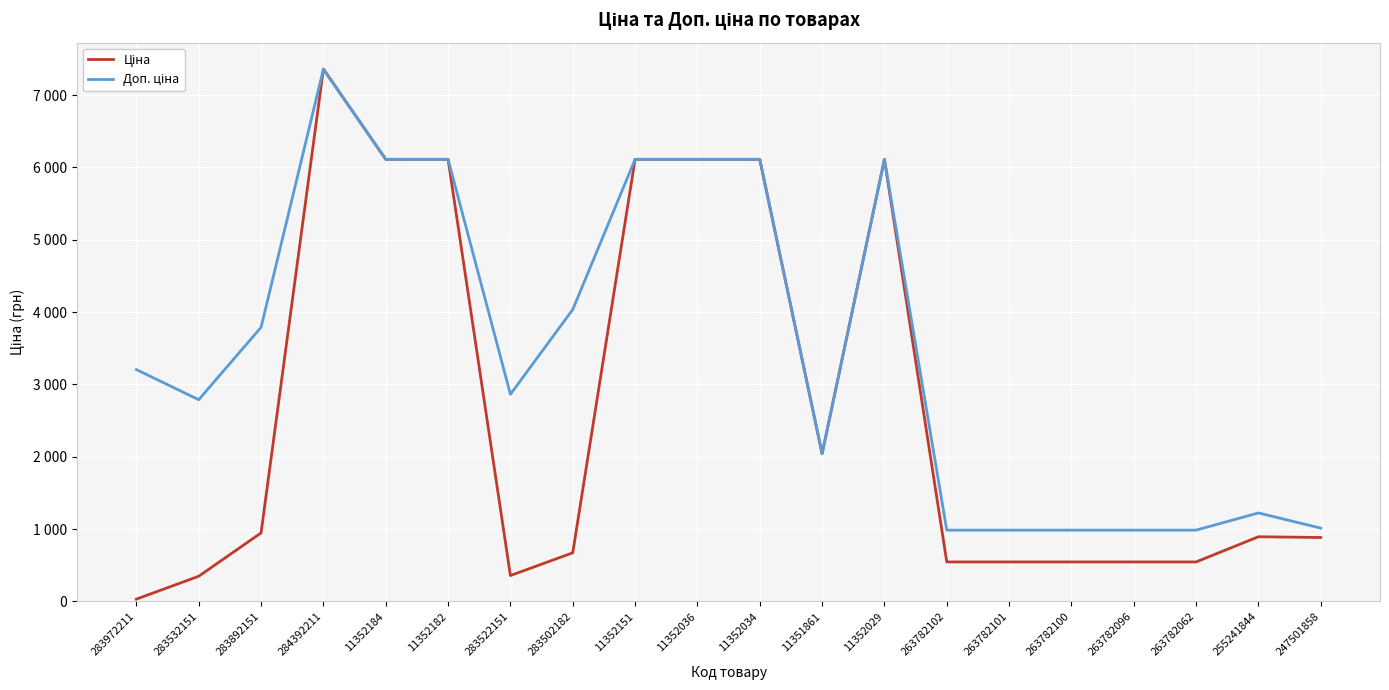

Does the chart have visible grid lines?

Yes